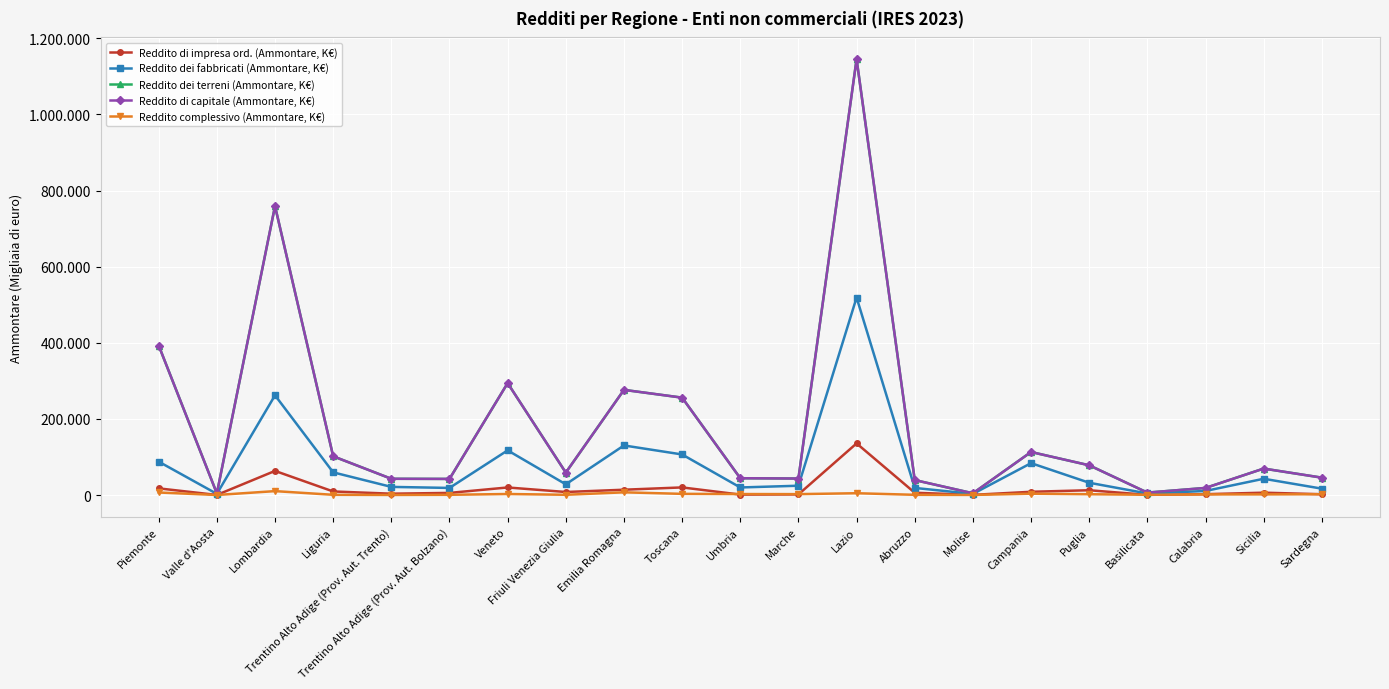

Does the chart have visible grid lines?

Yes